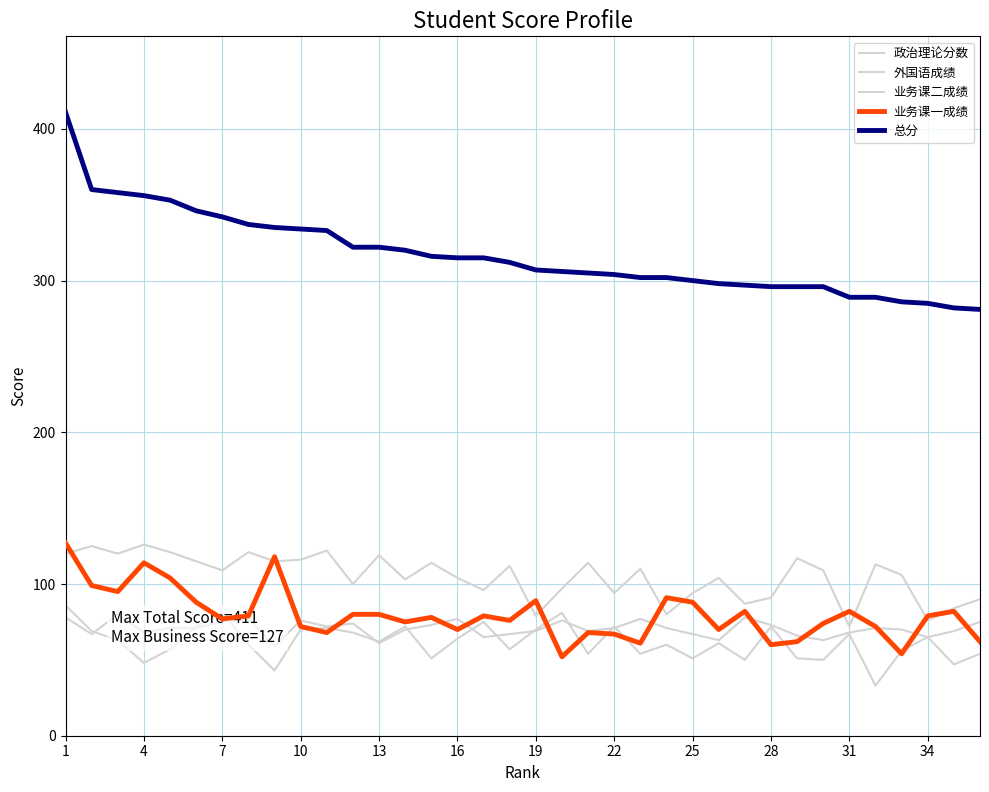

What is the label of the 5th point from the left?

13